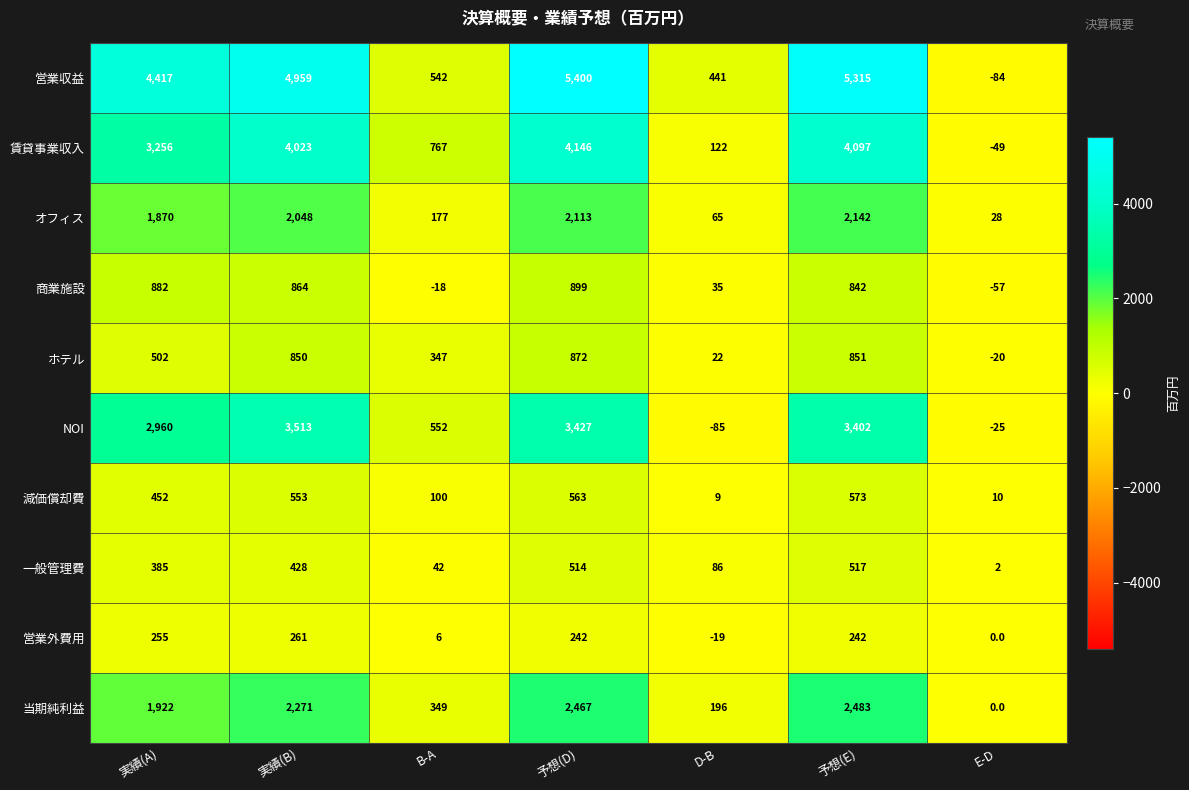

What is the sum of all 一般管理費 values?

1974